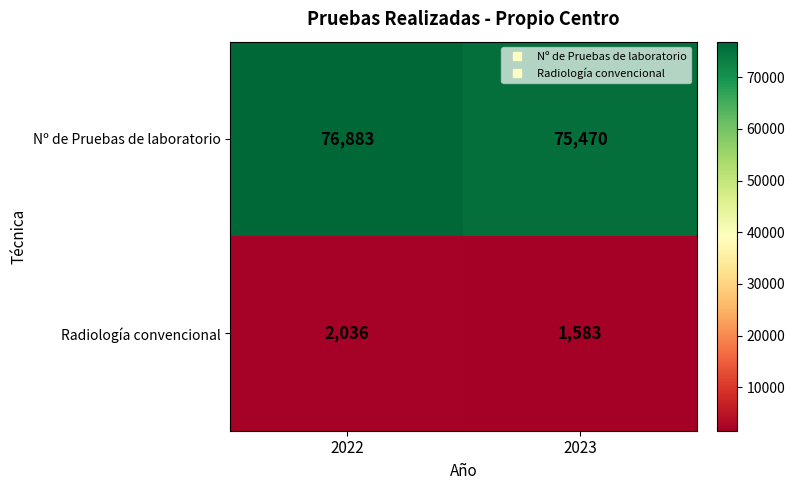

What is the spread (max minus min) of values at 2022?

74847